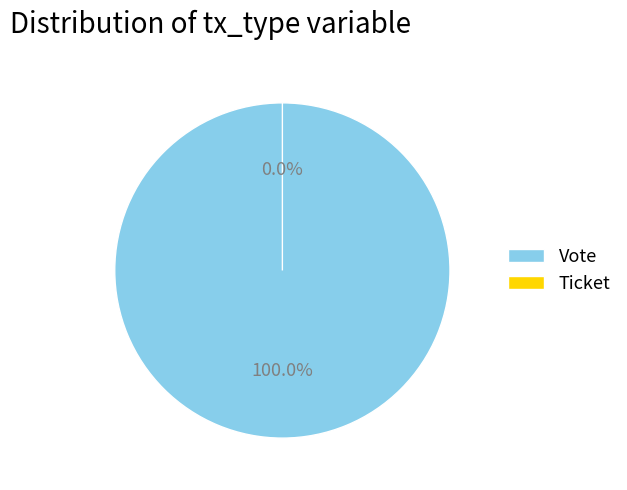

What is the total percentage of Vote and Ticket?

100.0%